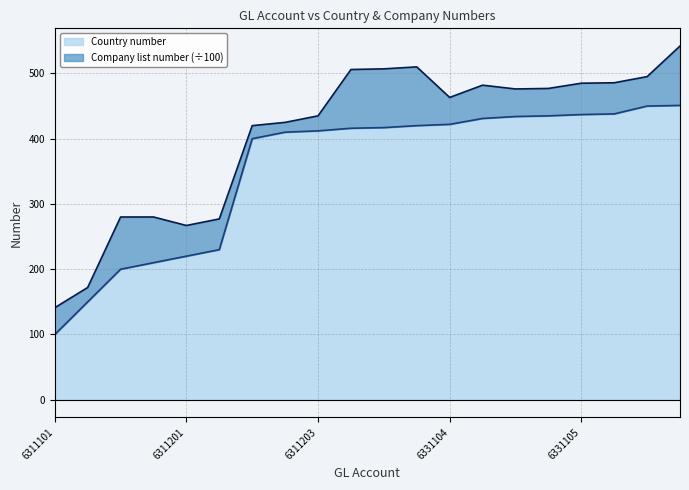

Which category has the lowest value in the Country number series?

6311101